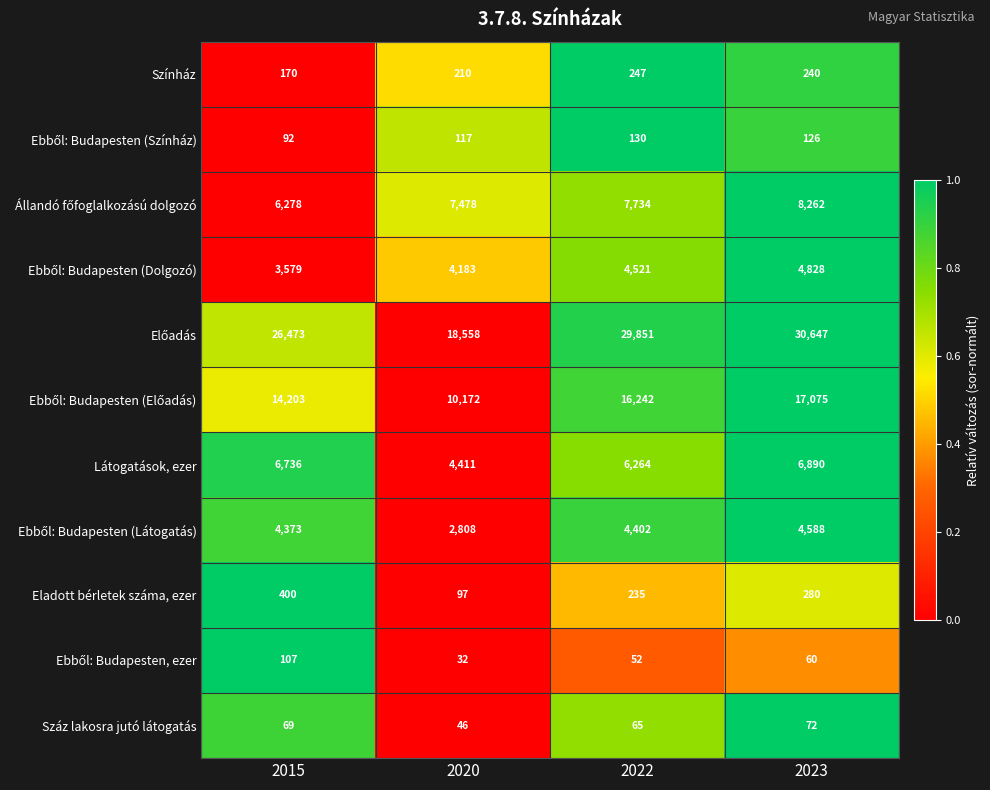

At which label does Száz lakosra jutó látogatás reach its peak?

2023